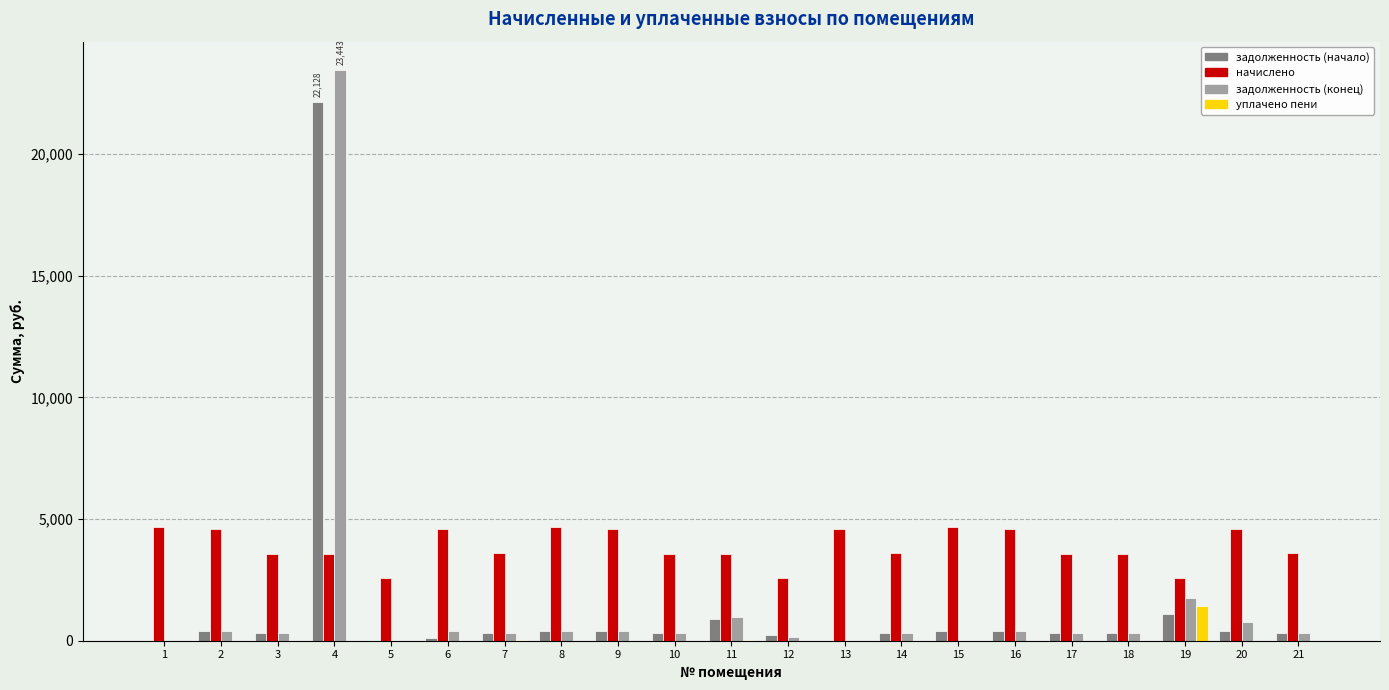

What are all the series names shown in the legend?

задолженность (начало), начислено, задолженность (конец), уплачено пени